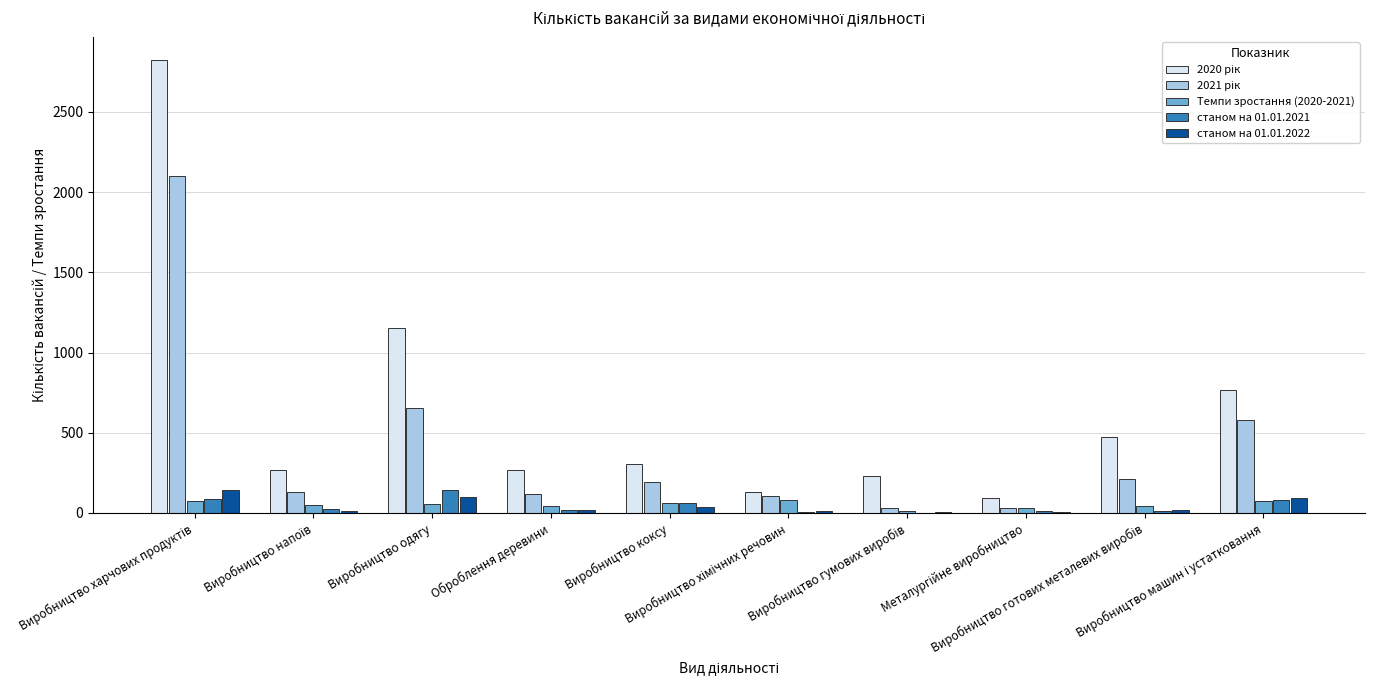

What is the greatest value displayed?

2827.0